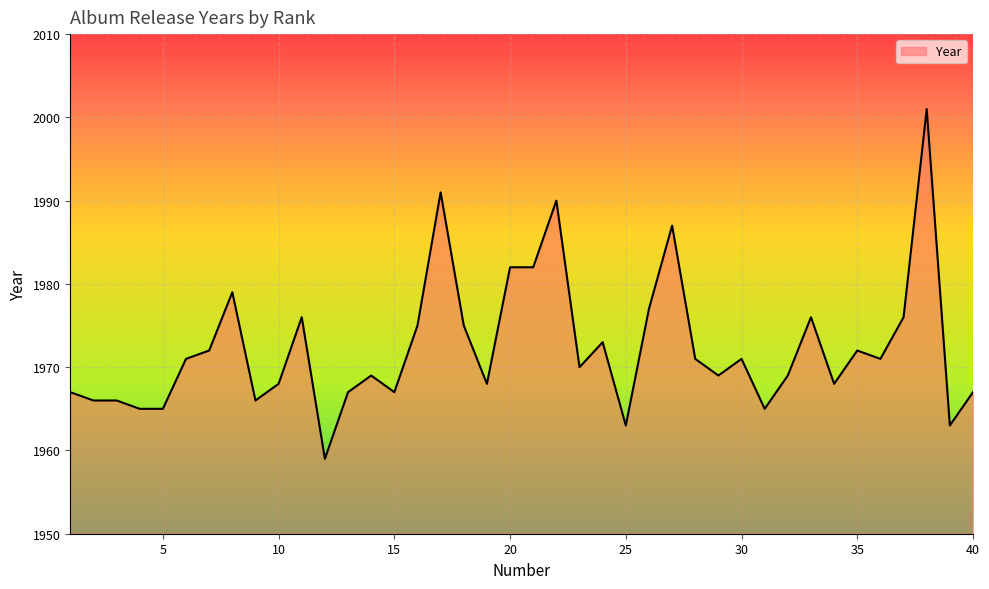

What is the difference between the maximum and minimum values?

42